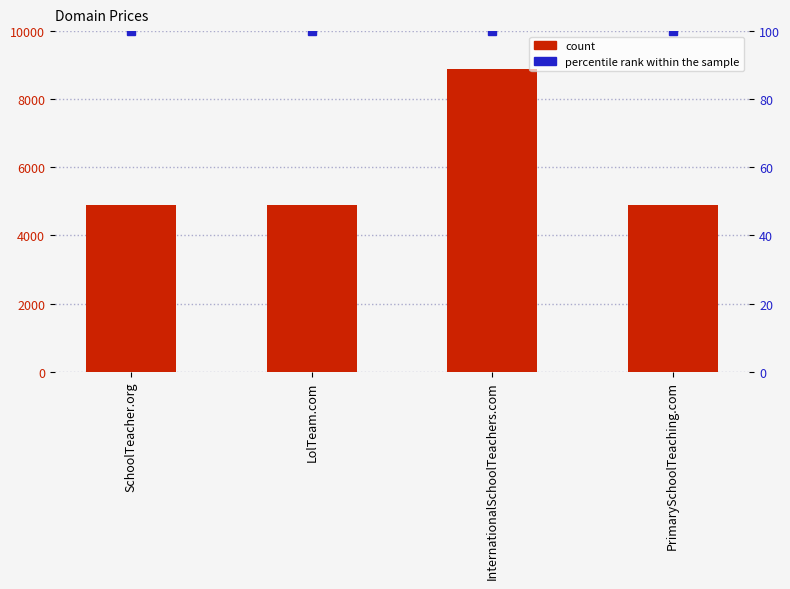

What is the average value of the percentile rank within the sample series?

100